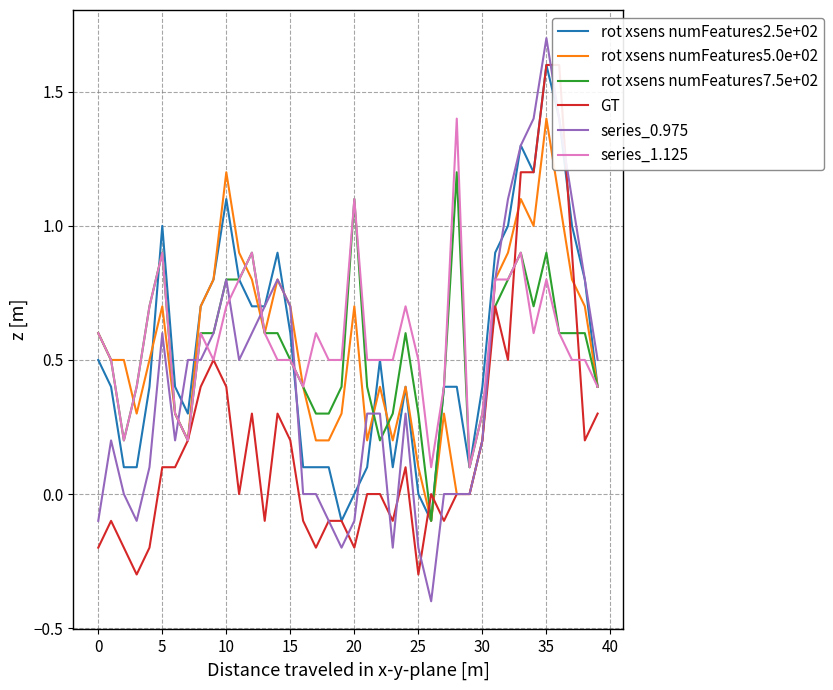

The rot xsens numFeatures2.5e+02 series shows -0.2 at 19. True or false?

False